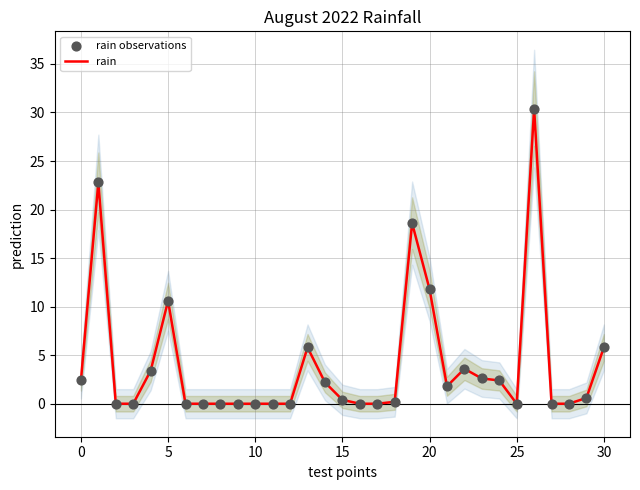

Which series contains the lowest Y value?

rain